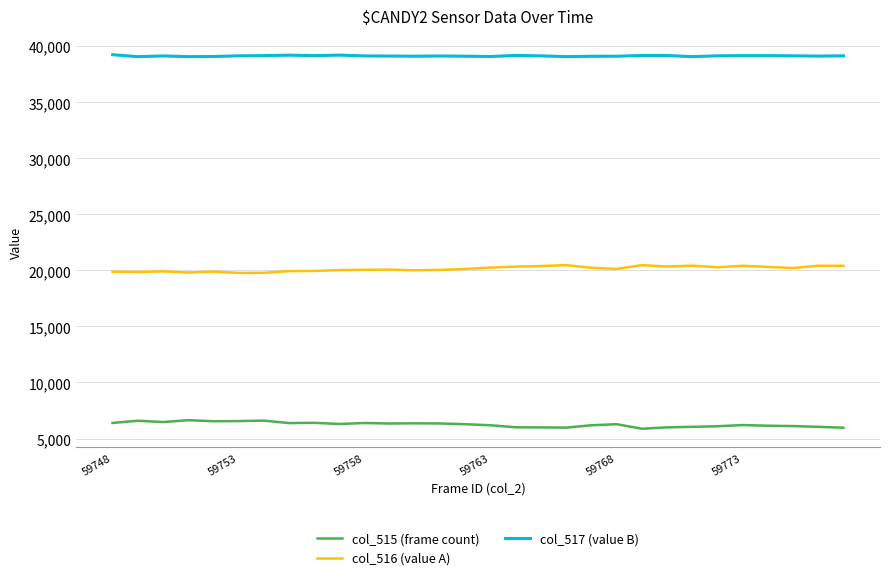

What is the minimum value for col_515 (frame count)?

5872